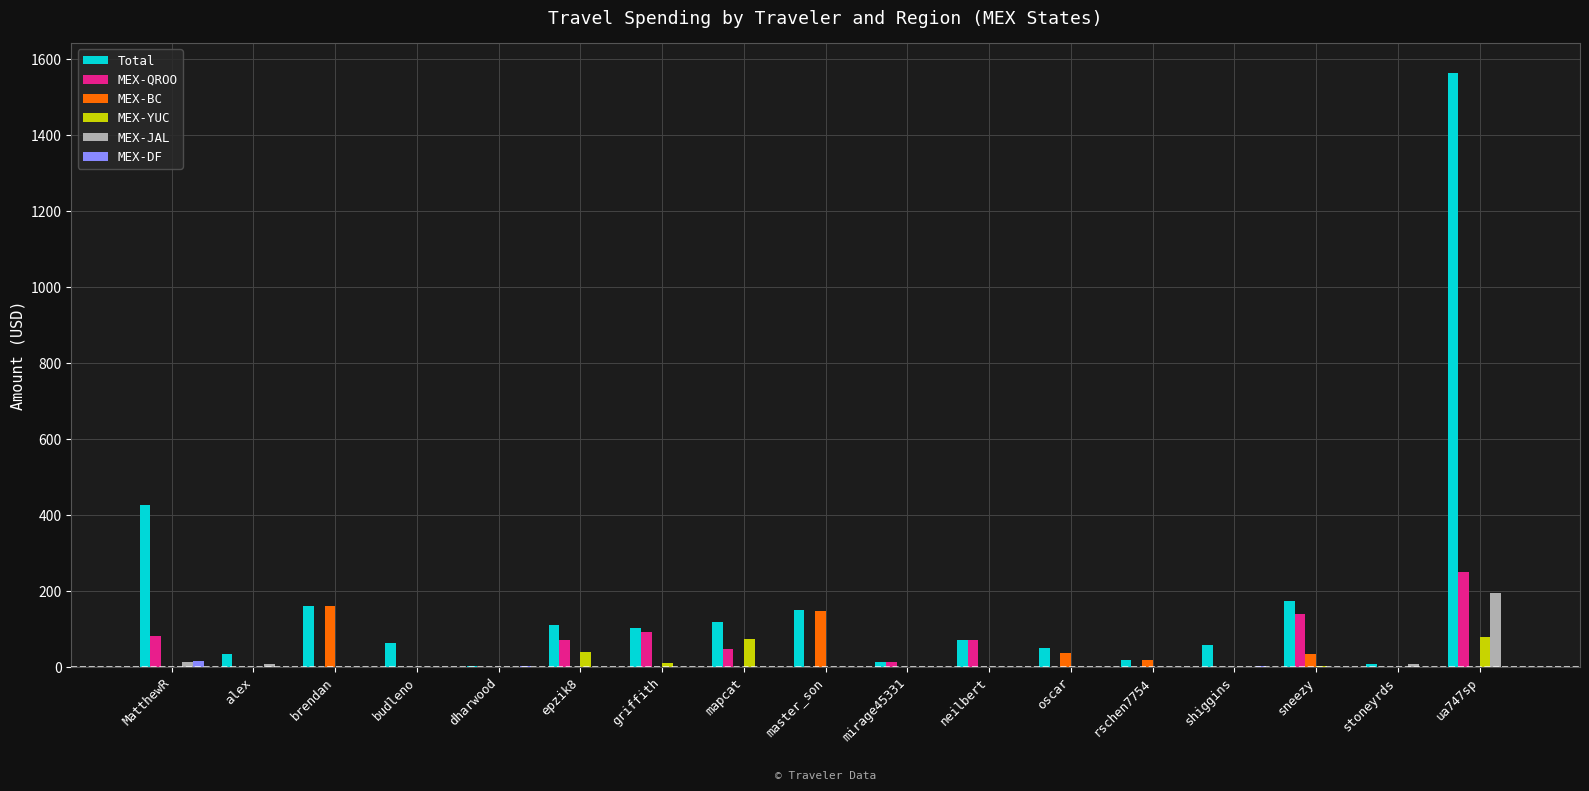

Which series has the largest total across all categories?

Total